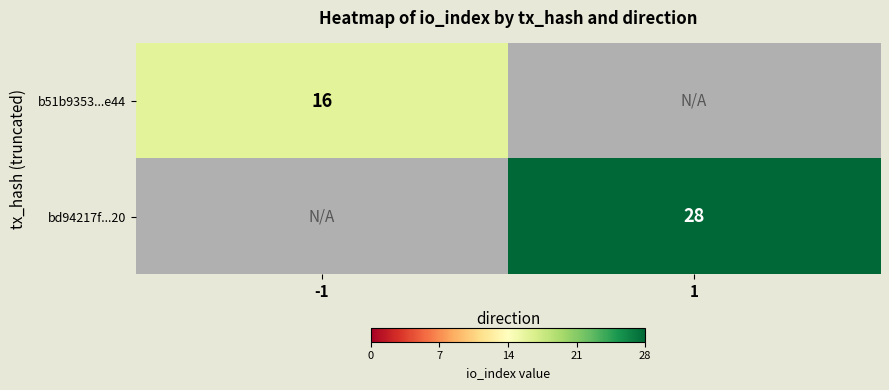

Is the value of bd94217f...20 at 1 greater than the value of b51b9353...e44 at -1?

Yes